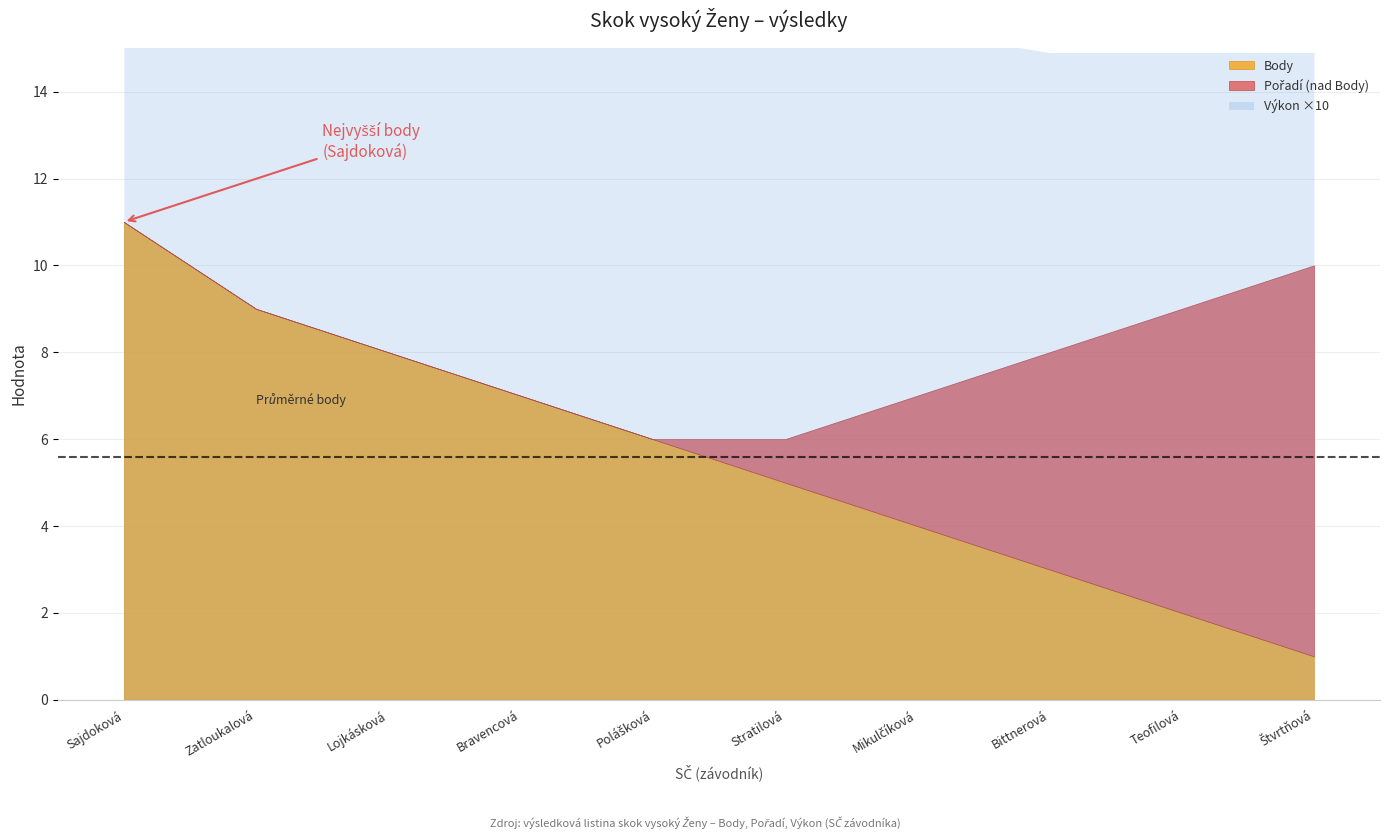

Which series has the widest spread of values?

Body